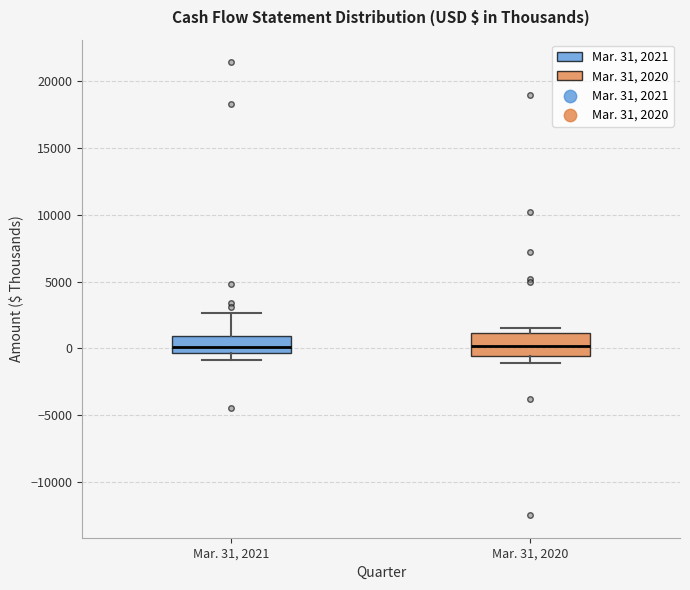

Reading left to right, read every box against the y-axis: the position of its median line, the range the box covers, and the ends of its whiskers. The values are not printed on the chart, so give them approximately, as read against the axis.

Mar. 31, 2021: median 0, box -500 to 1000, whiskers -1000 to 2500
Mar. 31, 2020: median 0, box -500 to 1000, whiskers -1000 to 1500